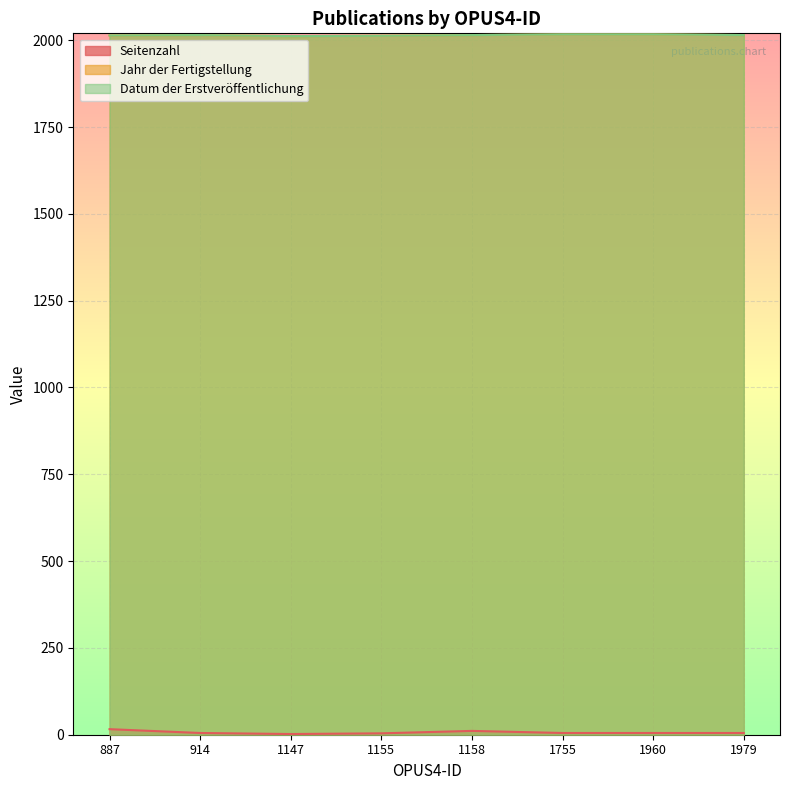

Does the chart display data point markers on the line(s)?

No